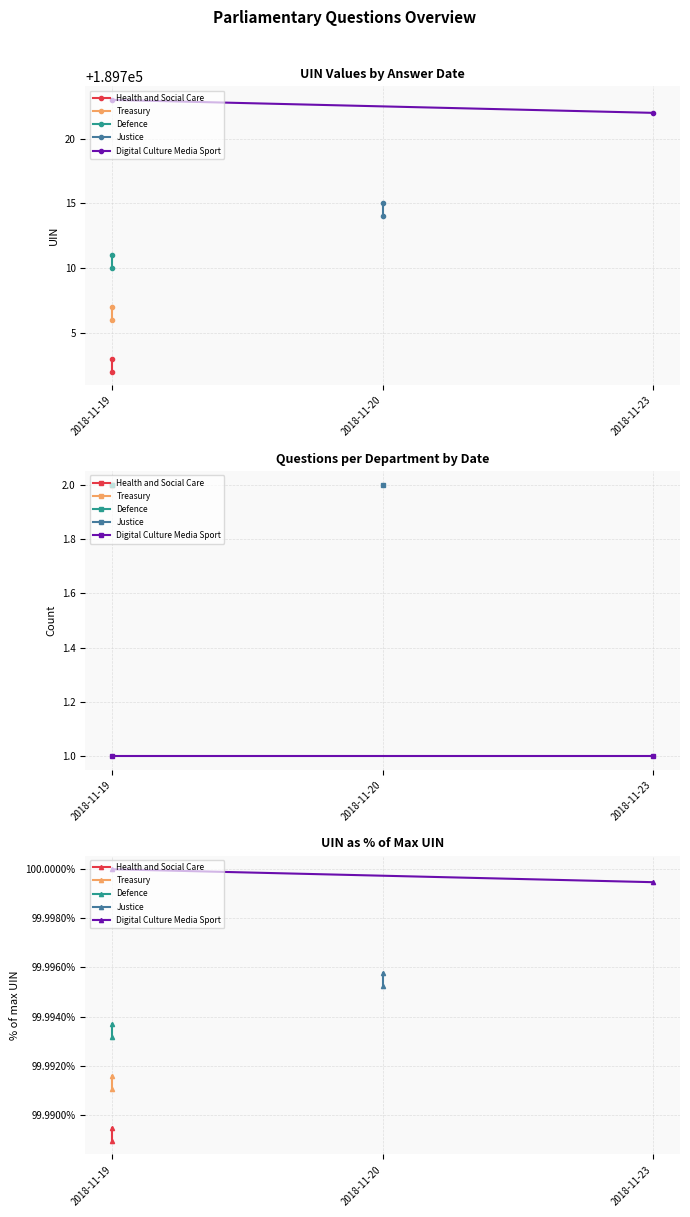

What is the sum of all Digital Culture Media Sport values?

200.0